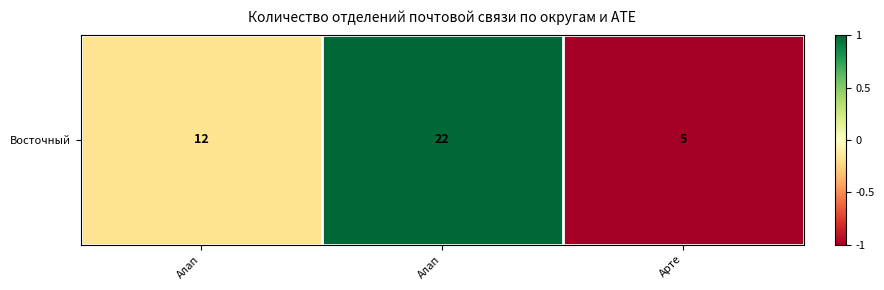

Is it true that the value at Алап is -0.2?

True